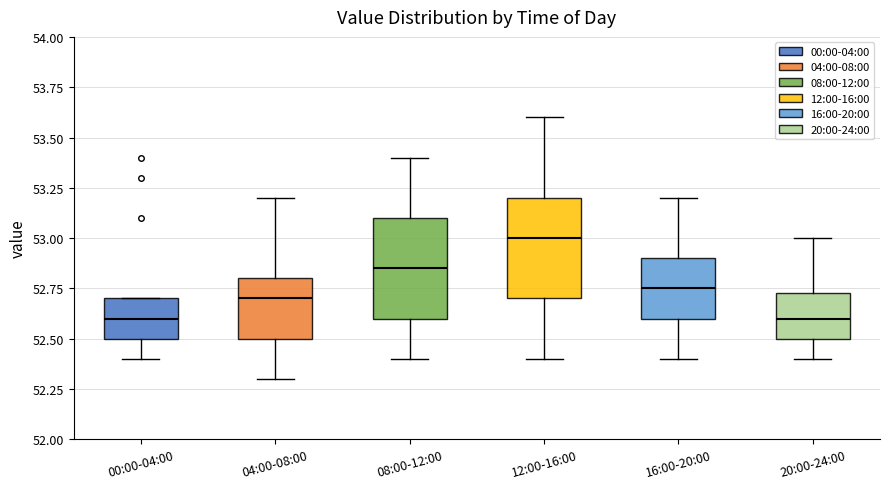

Where does the upper whisker of the box for 20:00-24:00 end on the y-axis? The values are not printed on the chart, so give them approximately, as read against the axis.

53.00